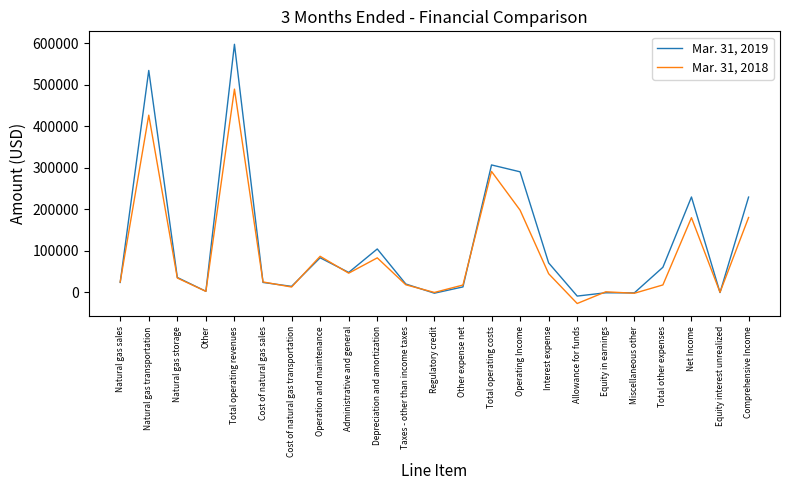

How many times do Mar. 31, 2018 and Mar. 31, 2019 cross each other?

11